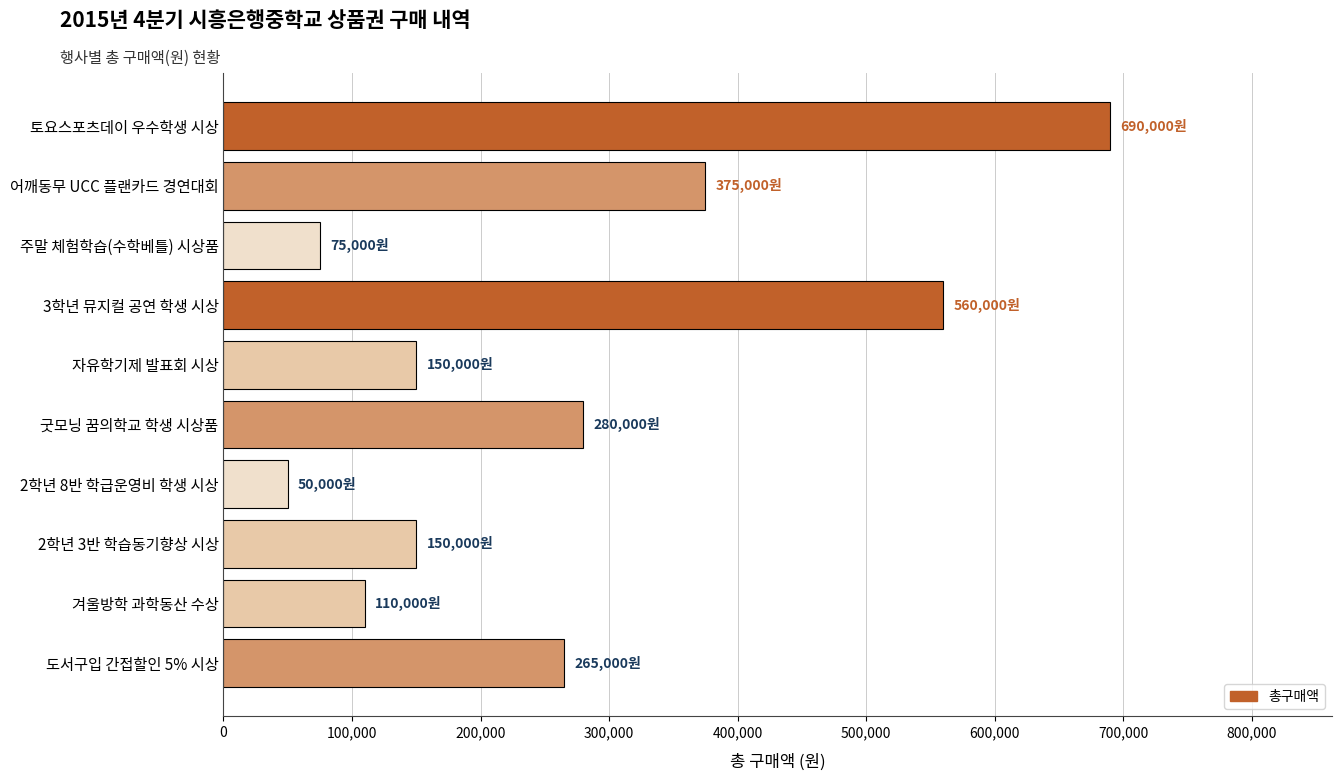

Between 토요스포츠데이 우수학생 시상 and 주말 체험학습(수학베틀) 시상품, which is larger?

토요스포츠데이 우수학생 시상